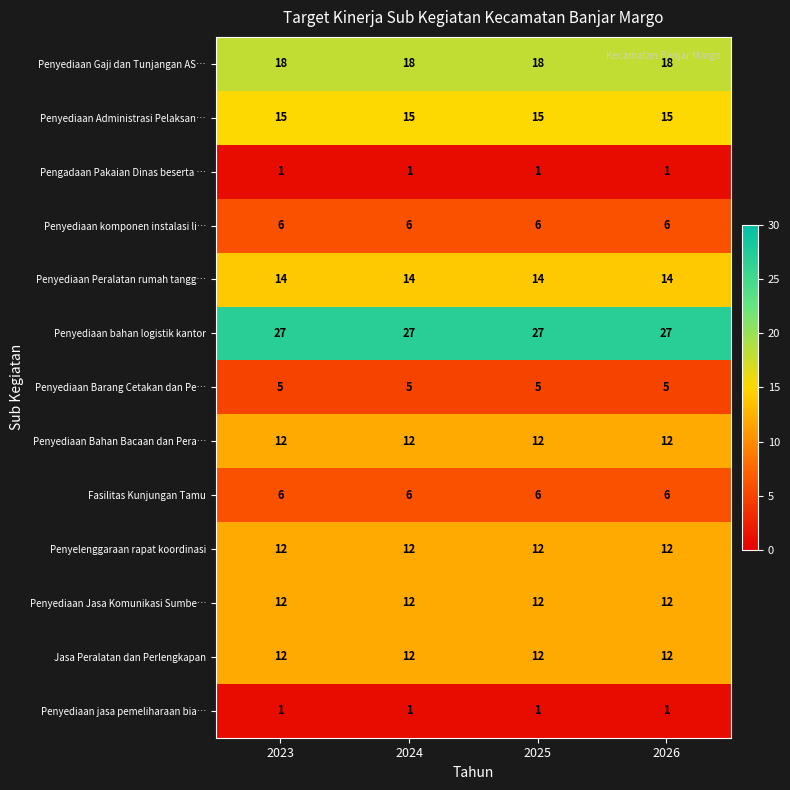

The Pengadaan Pakaian Dinas beserta … series shows 1 at 2026. True or false?

True